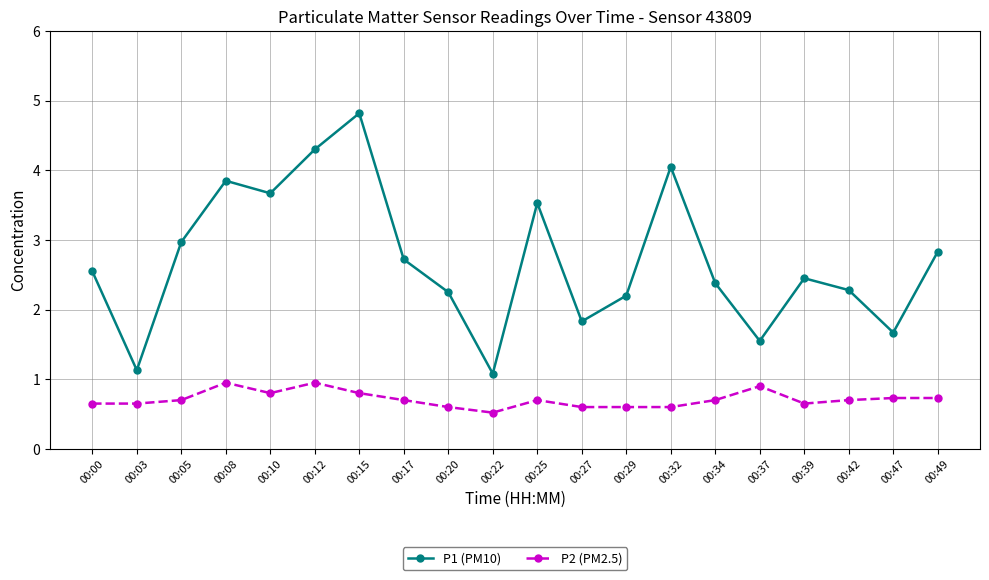

Is it true that P1 (PM10) equals 3.9 at 00:20?

False